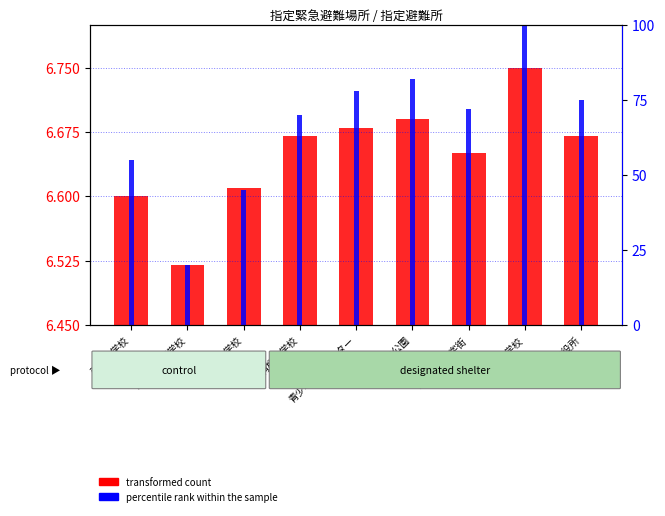

What is the sum of all percentile rank within the sample values?

597.0